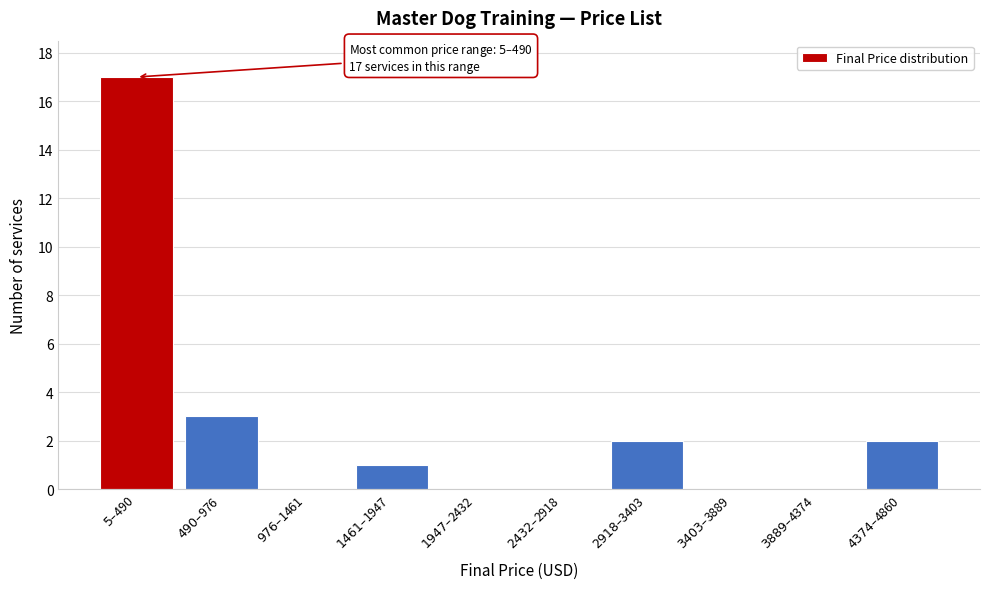

What is the sum of all values?

25